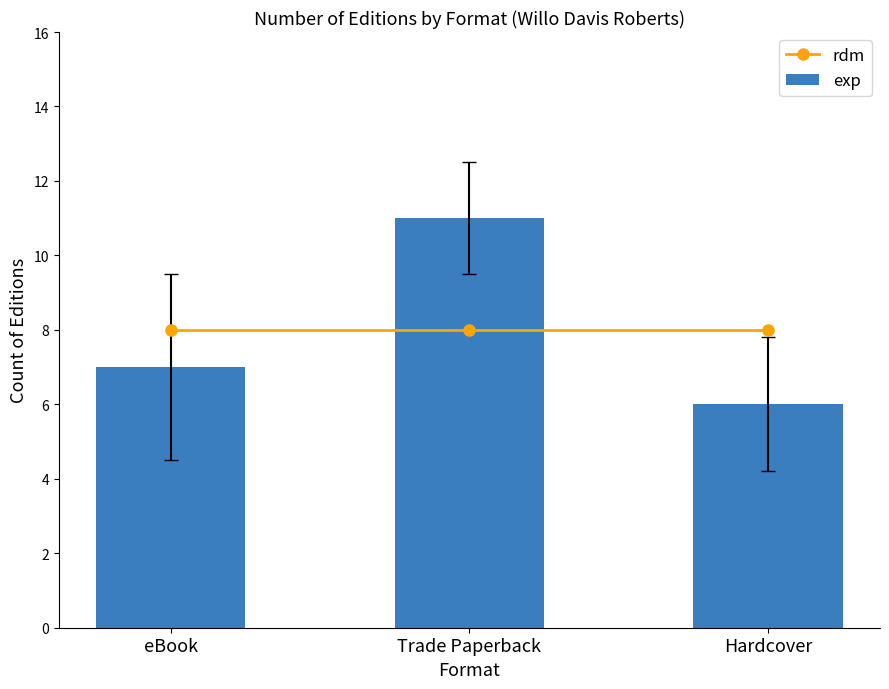

At which category does the chart reach its peak across all series?

Trade Paperback